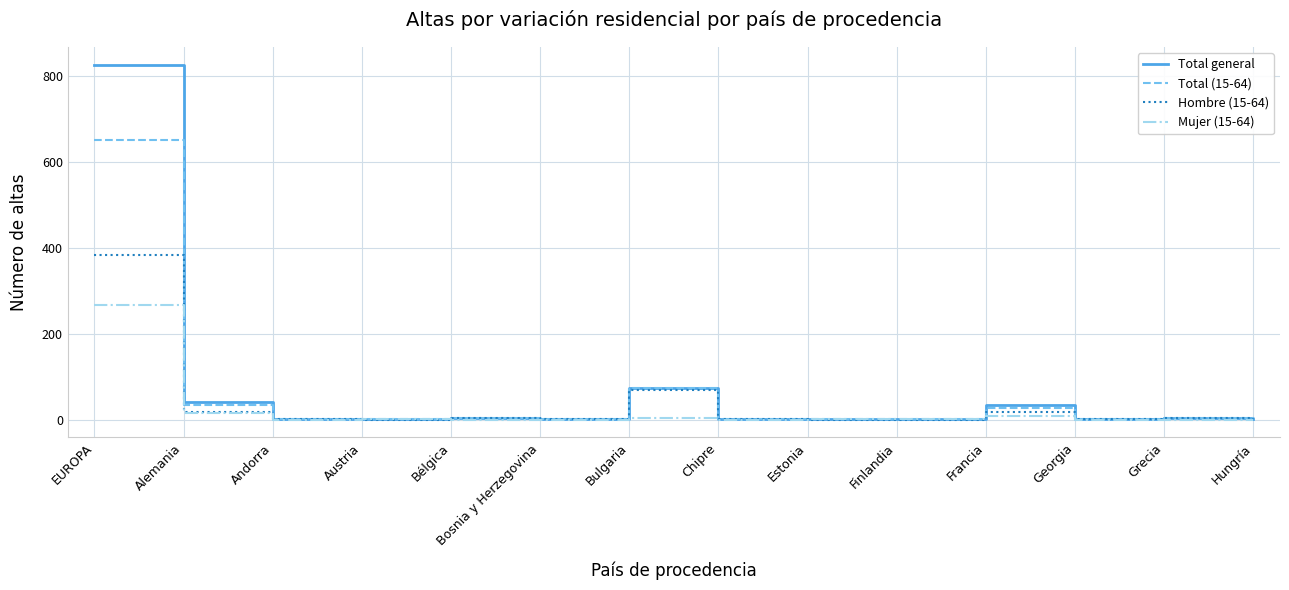

Which series has the largest range (max minus min)?

Total general